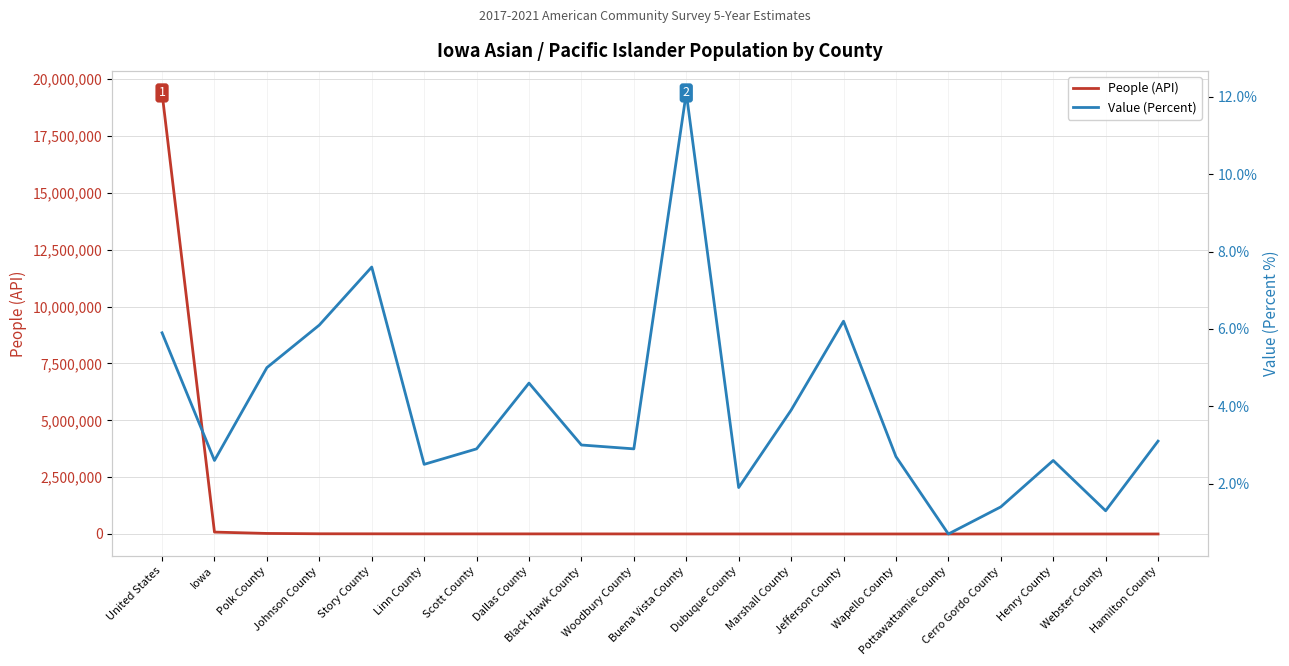

Rank the series at Dubuque County from highest to lowest value.

People (API), Value (Percent)